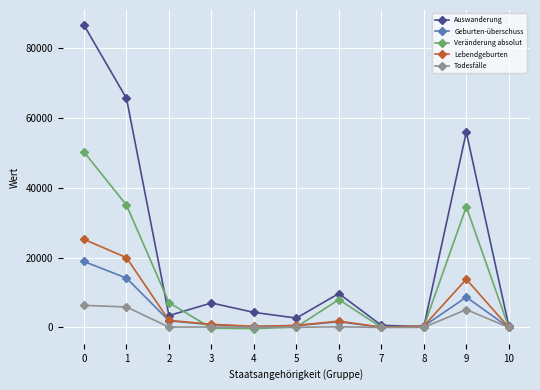

Which series has the largest total across all categories?

Auswanderung